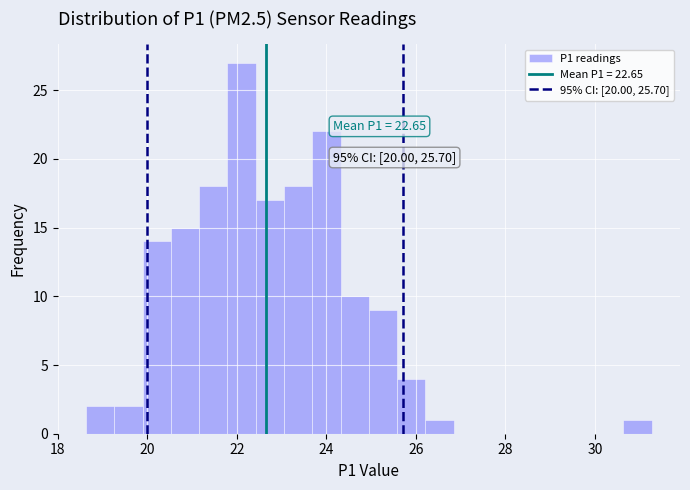

Around what value on the x-axis is the tallest bar? Give the approximate position of its centre, as read against the axis.

22.2